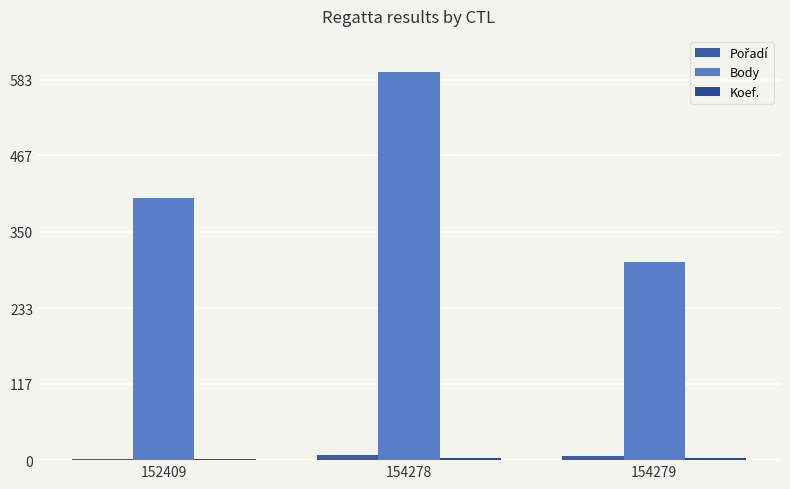

What is the highest value of the Pořadí series?

8